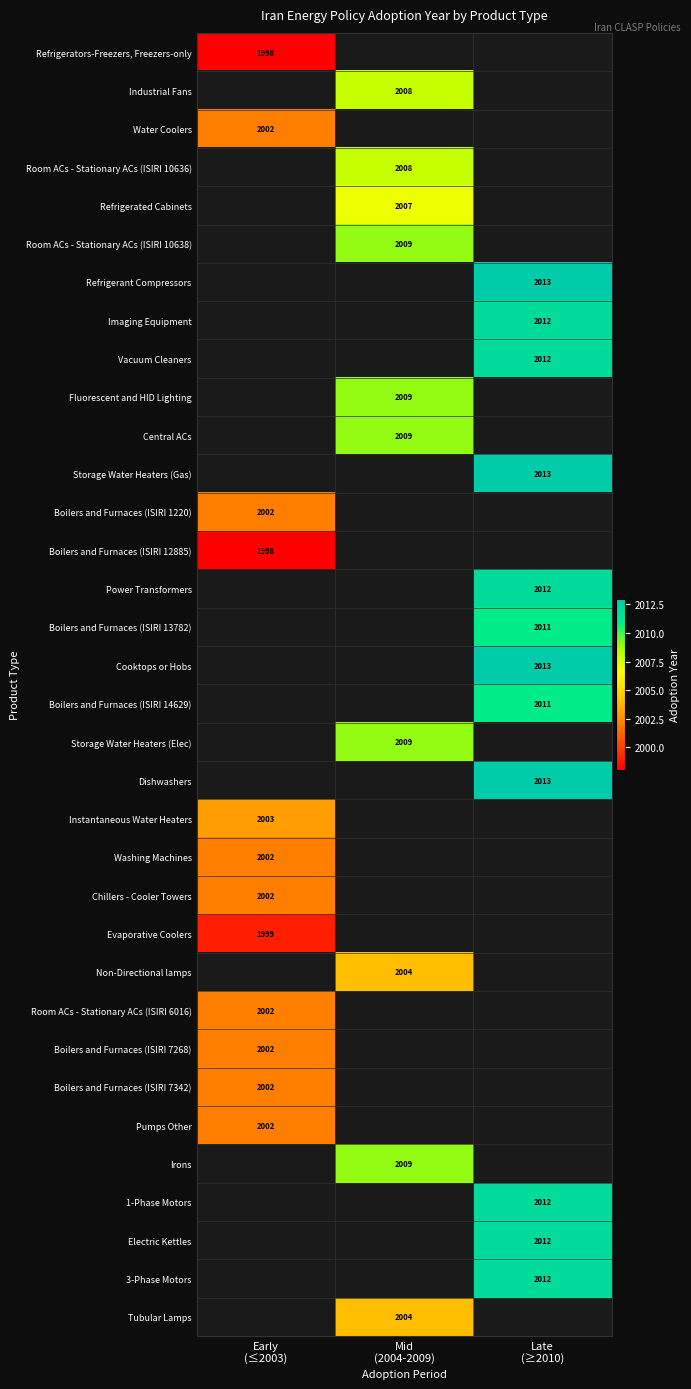

Rank the categories by Room ACs - Stationary ACs (ISIRI 6016) value from highest to lowest.

Early (≤2003), Mid (2004-2009), Late (≥2010)